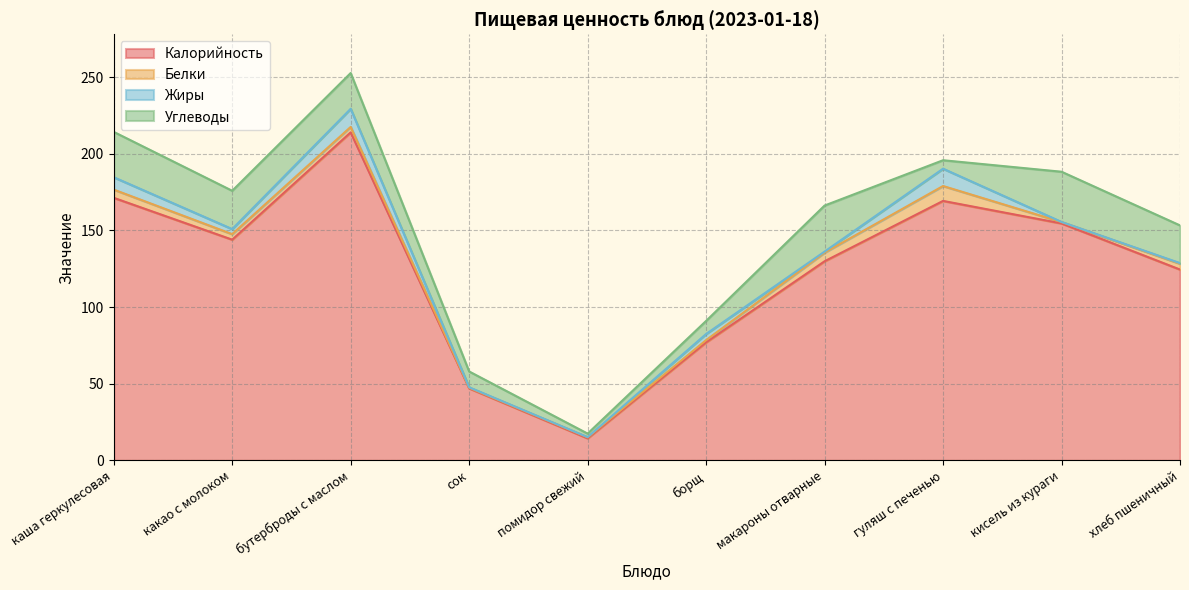

What is the label of the 6th point from the left?

борщ